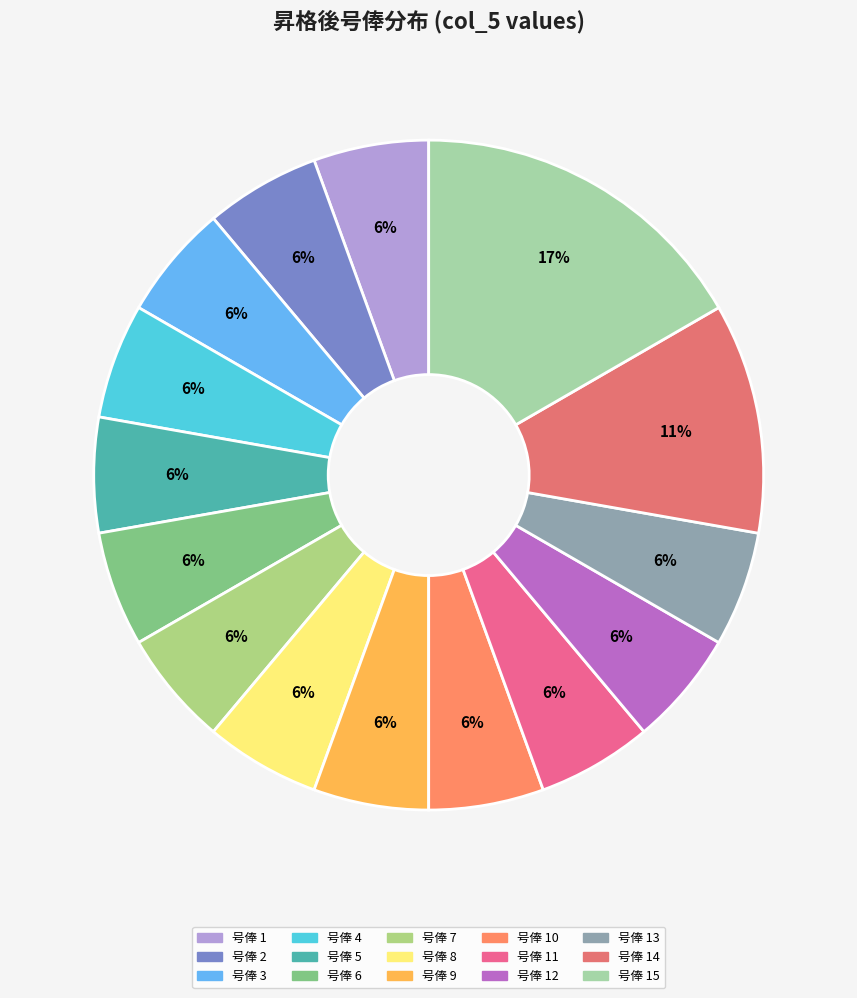

How many segments does this pie chart have?

15